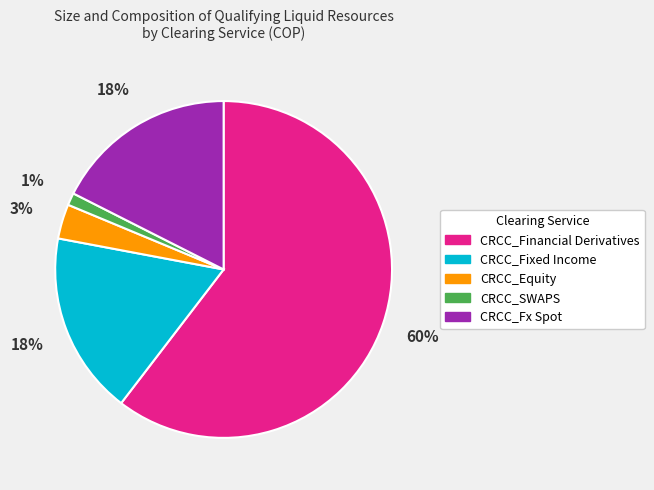

To the nearest percent, what is the difference between the largest and smallest slice percentages?

59%